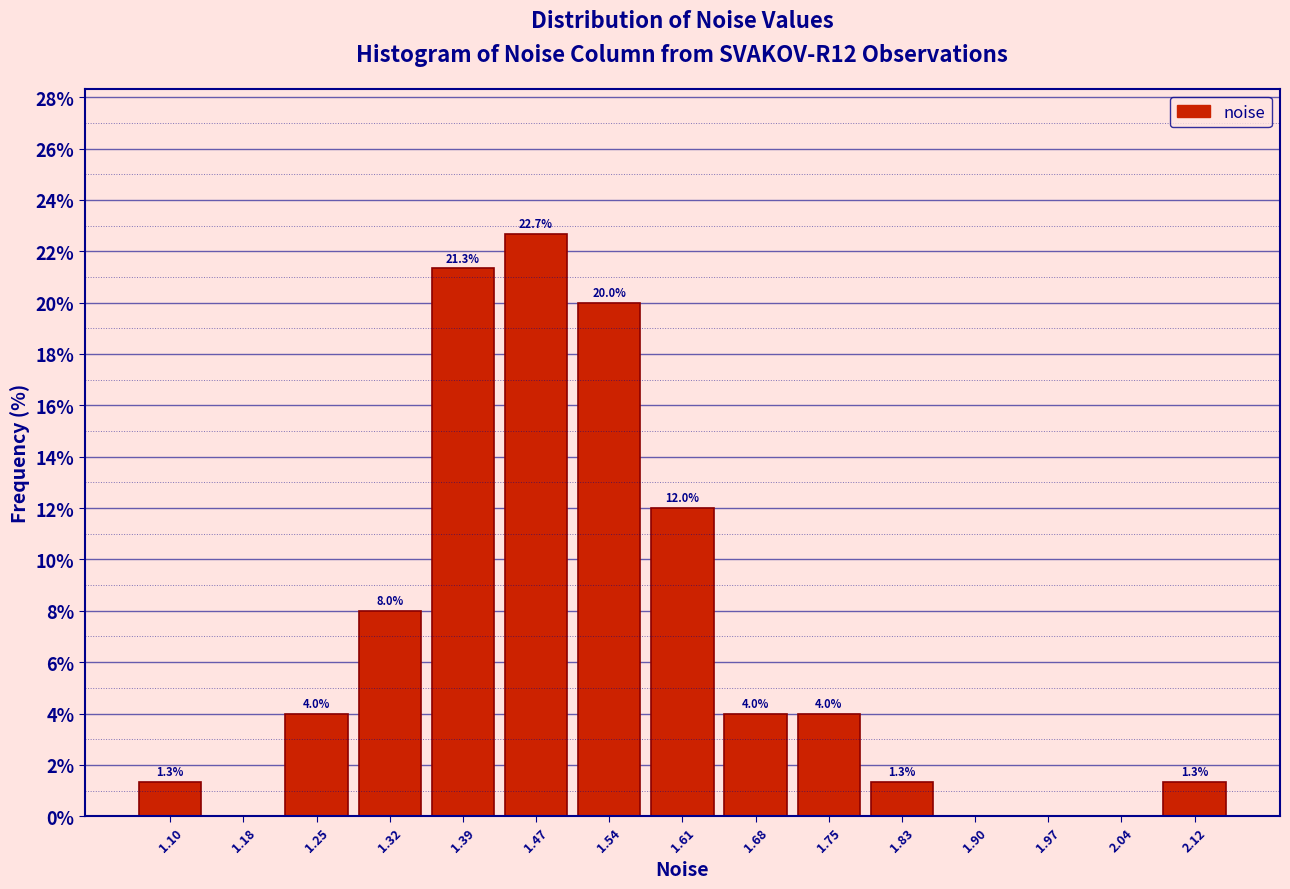

Over which range of the x-axis is the bar tallest?

1.43 to 1.50